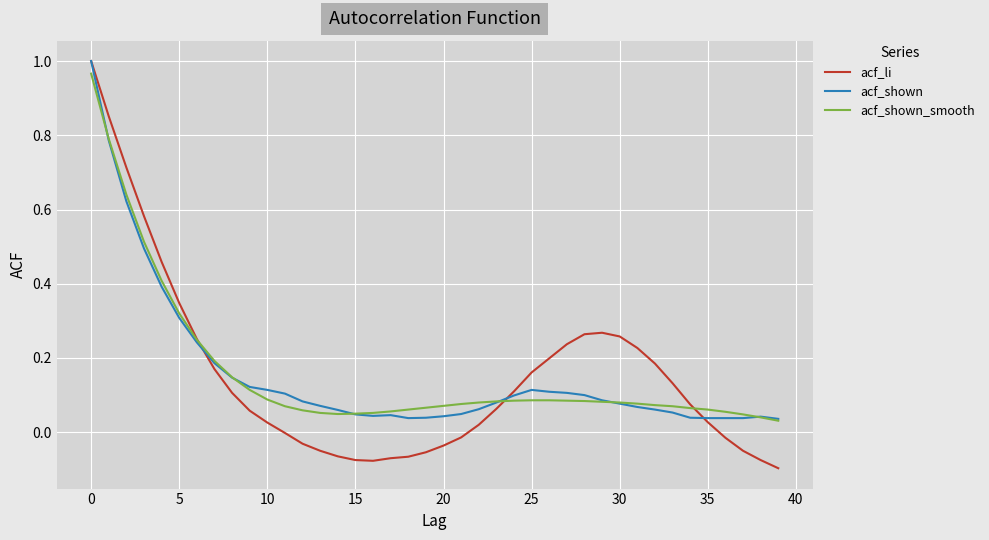

Which series has the widest spread of values?

acf_li